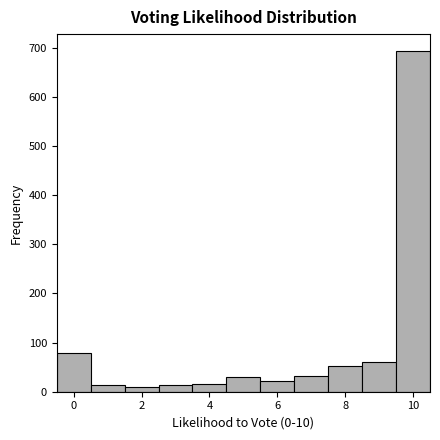

Which range on the x-axis has the tallest bar?

9.5 to 10.5